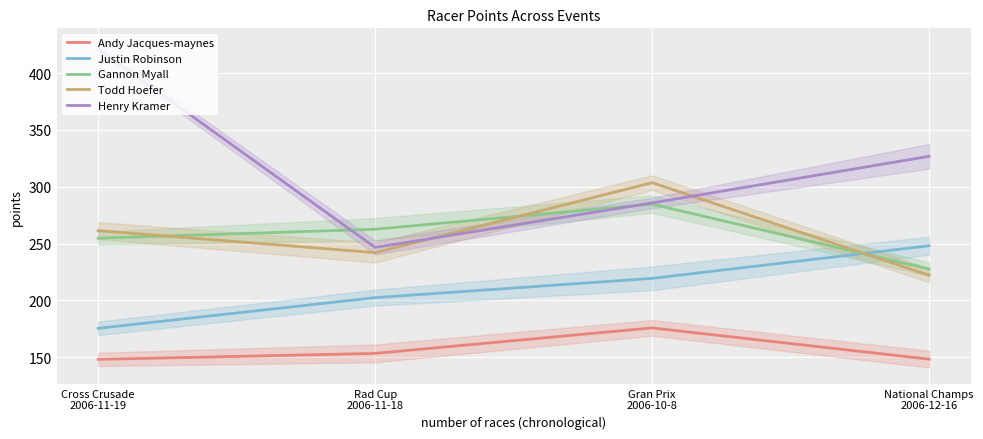

The Todd Hoefer series shows 345.2 at Cross Crusade
2006-11-19. True or false?

False